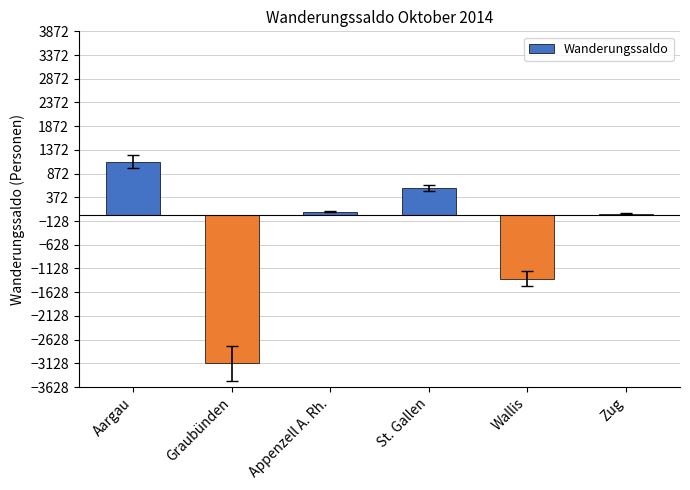

Between Graubünden and Wallis, which is larger?

Wallis